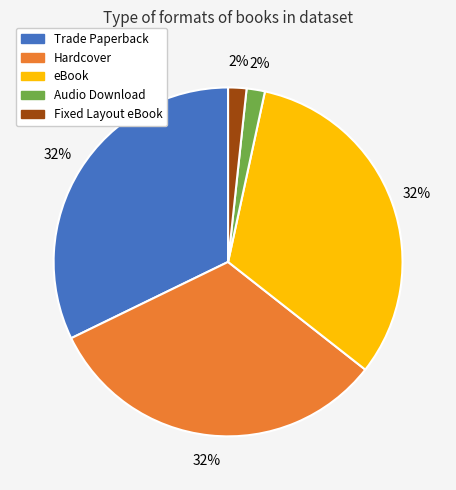

Count the number of slices in the pie.

5